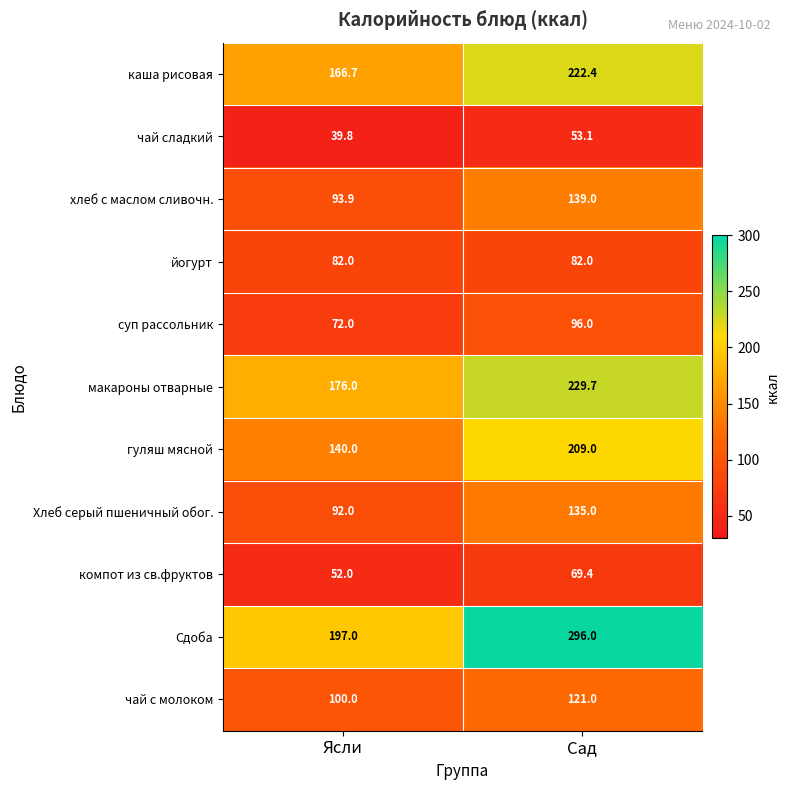

Reading right to left, what are all the values shown in this chart?

каша рисовая: Сад=222.4	Ясли=166.7
чай сладкий: Сад=53.1	Ясли=39.8
хлеб с маслом сливочн.: Сад=139.0	Ясли=93.9
йогурт: Сад=82.0	Ясли=82.0
суп рассольник: Сад=96.0	Ясли=72.0
макароны отварные: Сад=229.7	Ясли=176.0
гуляш мясной: Сад=209.0	Ясли=140.0
Хлеб серый пшеничный обог.: Сад=135.0	Ясли=92.0
компот из св.фруктов: Сад=69.4	Ясли=52.0
Сдоба: Сад=296.0	Ясли=197.0
чай с молоком: Сад=121.0	Ясли=100.0